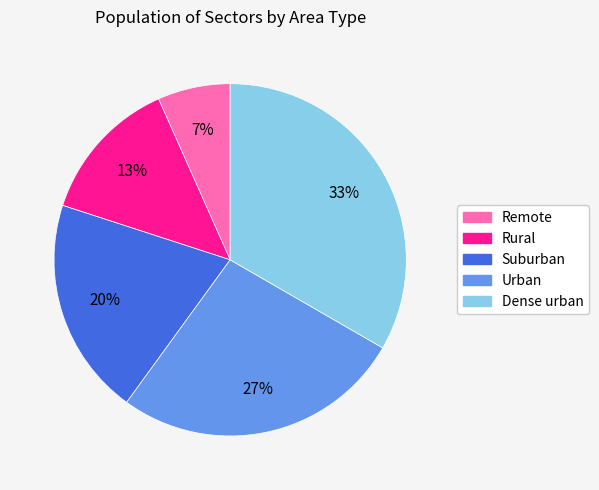

How many segments does this pie chart have?

5